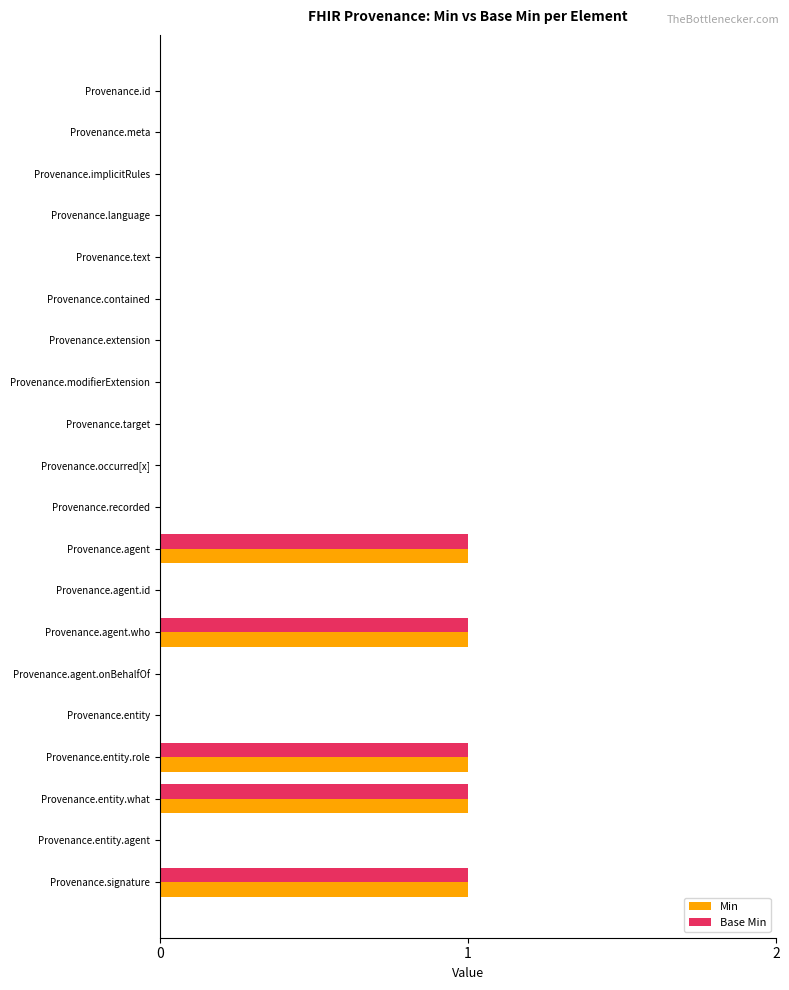

The value of Base Min at Provenance.recorded is 1. True or false?

False